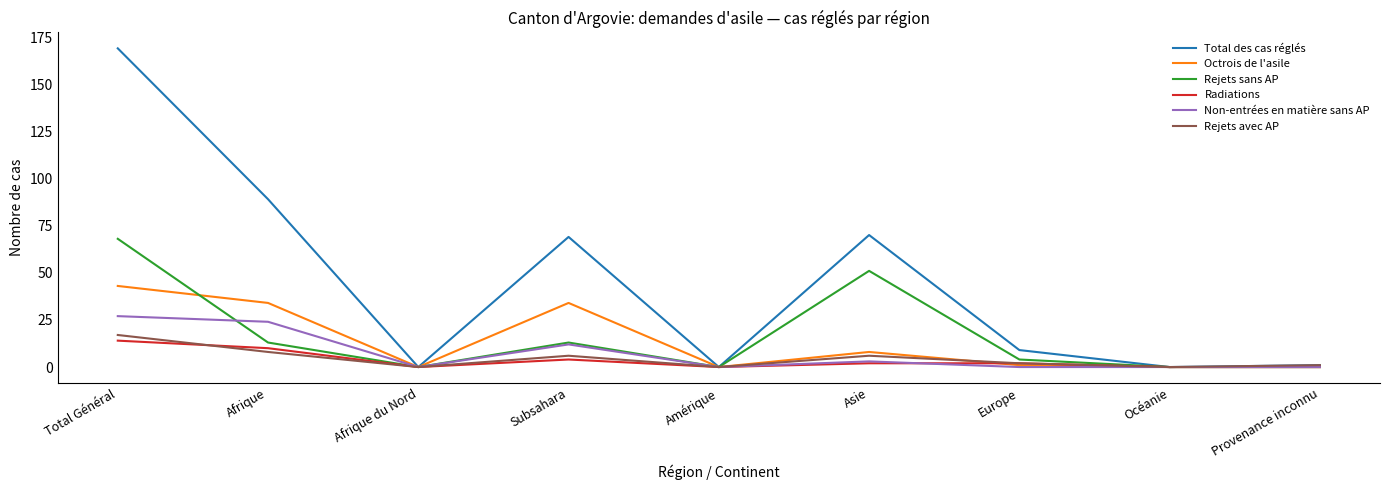

List the series in order of their peak value, lowest first.

Radiations, Rejets avec AP, Non-entrées en matière sans AP, Octrois de l'asile, Rejets sans AP, Total des cas réglés